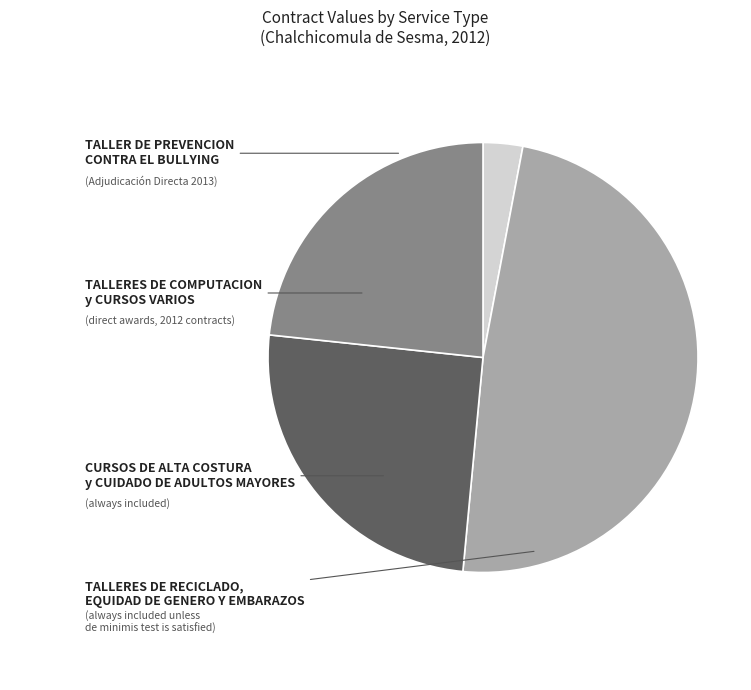

Is there a majority slice in this chart?

No